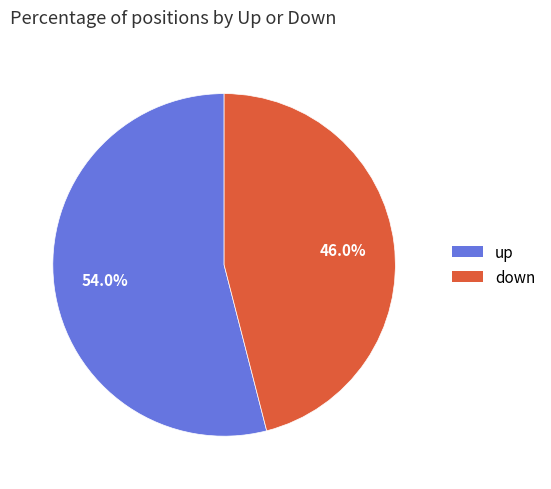

To the nearest percent, what is the average slice percentage?

50%